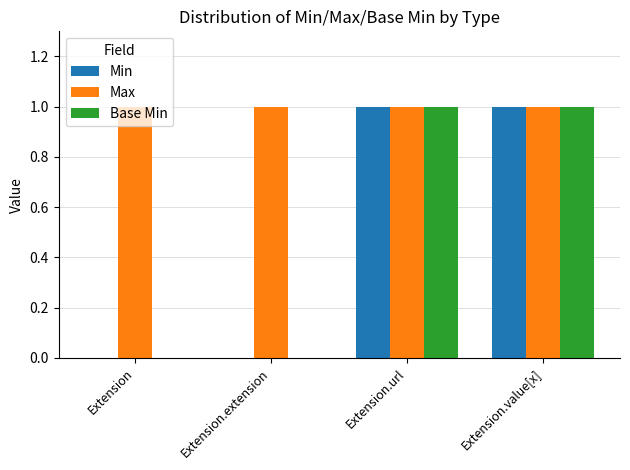

The value of Base Min at Extension is 0. True or false?

True